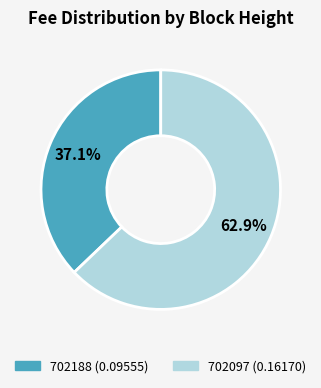

What portion of the pie excludes 702097?

37.1%